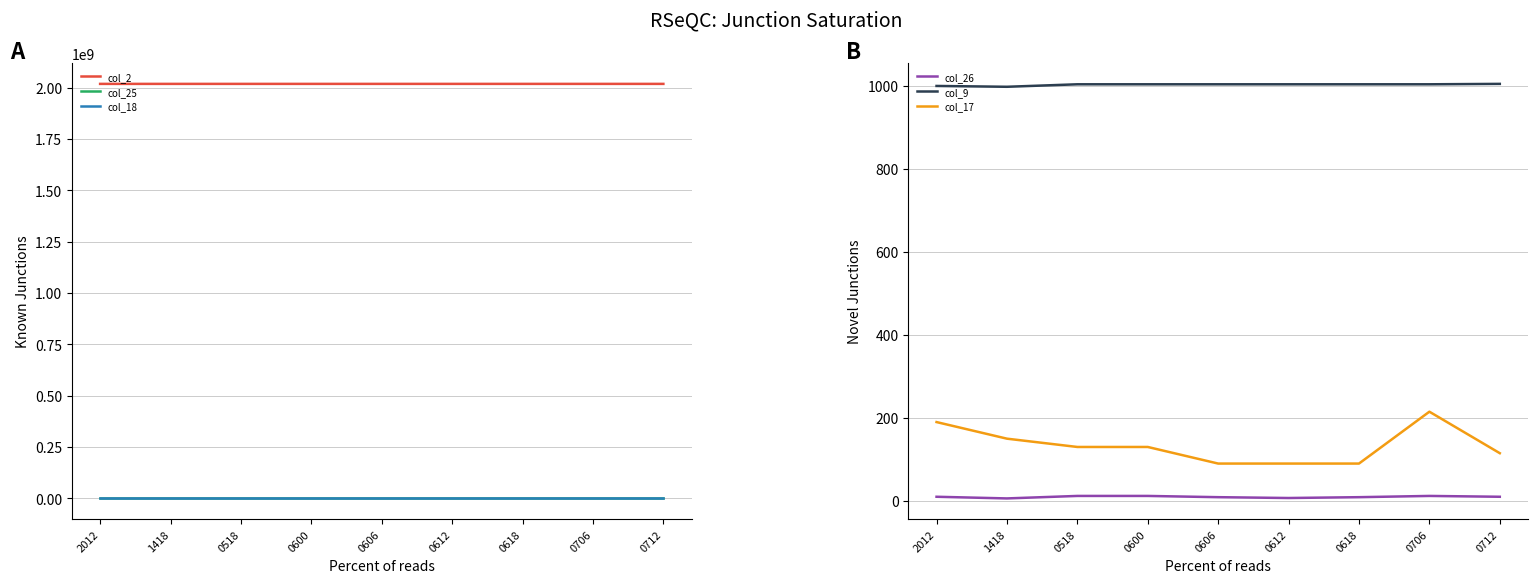

Between 0600 and 0612, which series saw the biggest shift?

col_17